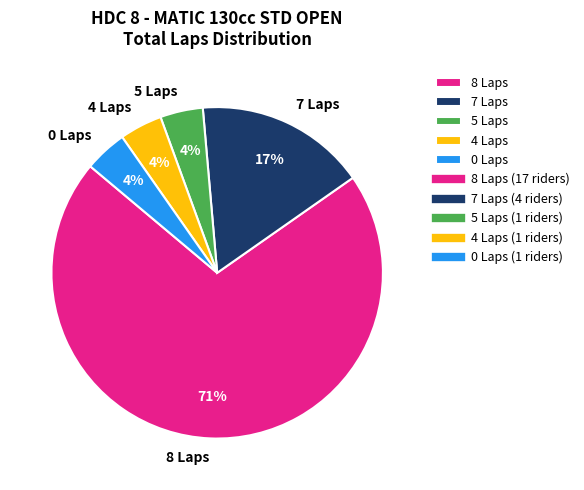

Is 8 Laps the majority of the pie?

Yes